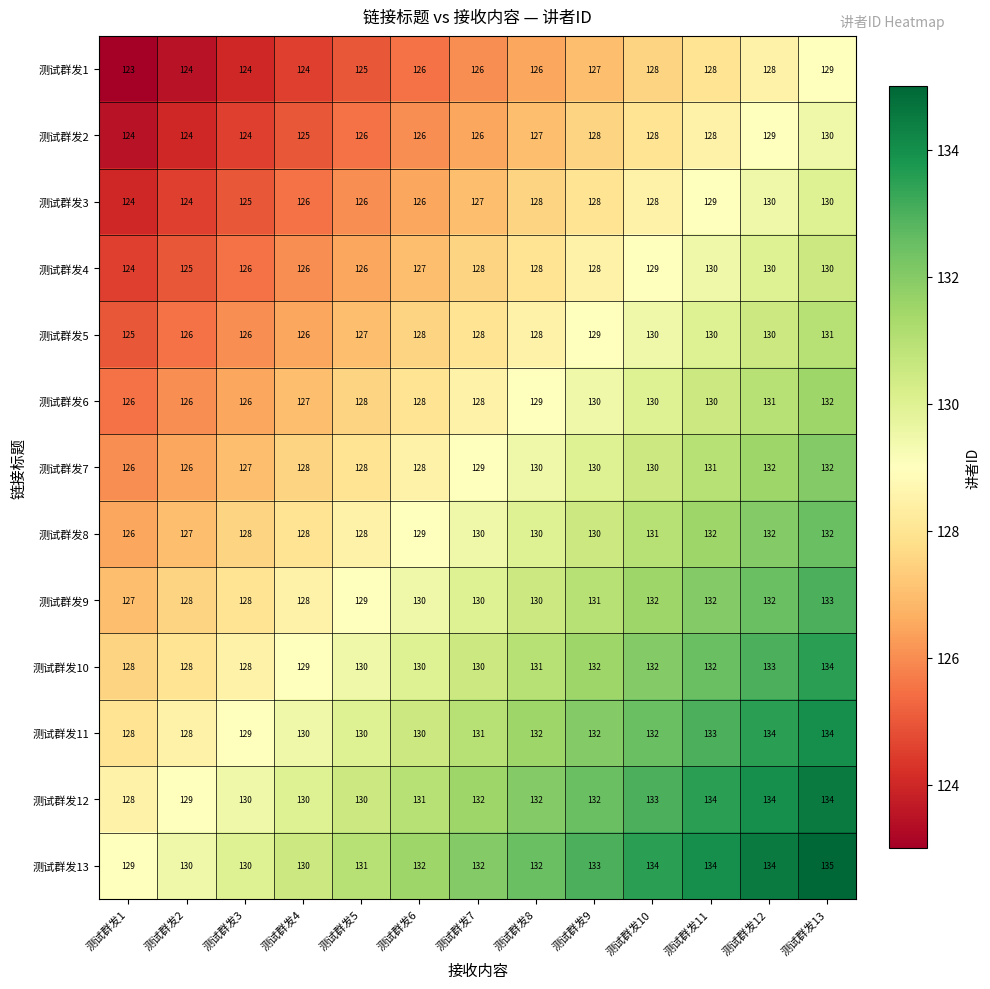

True or false: 测试群发4 has a value of 130 at 测试群发11.

True